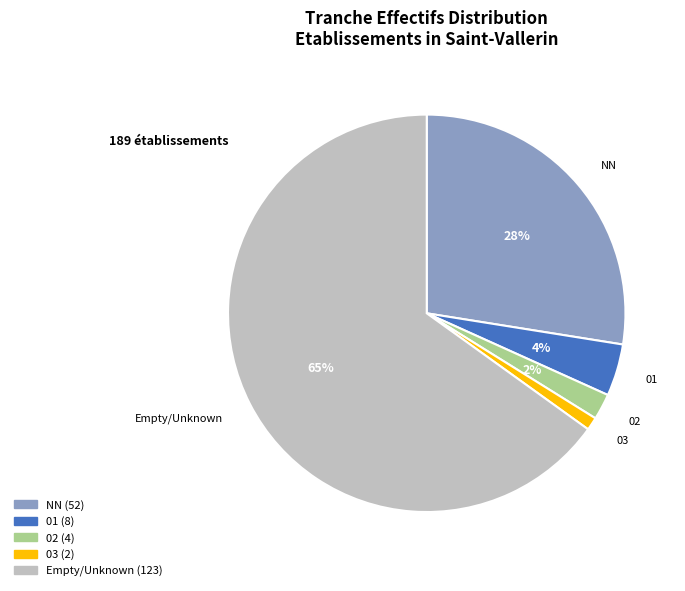

How many segments does this pie chart have?

5